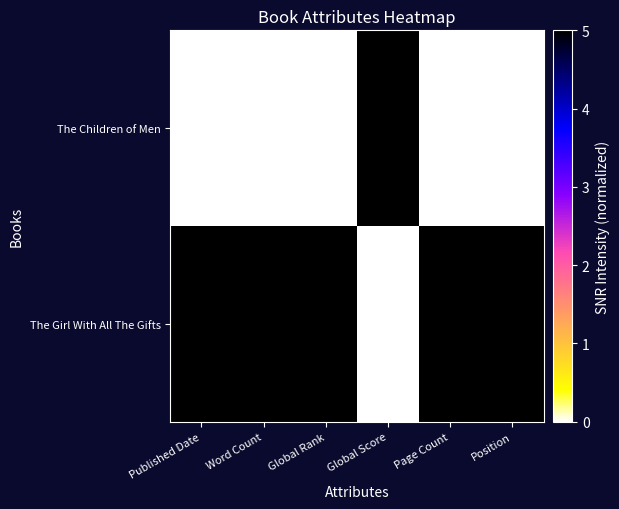

What is the difference between the highest and lowest values at Word Count?

5